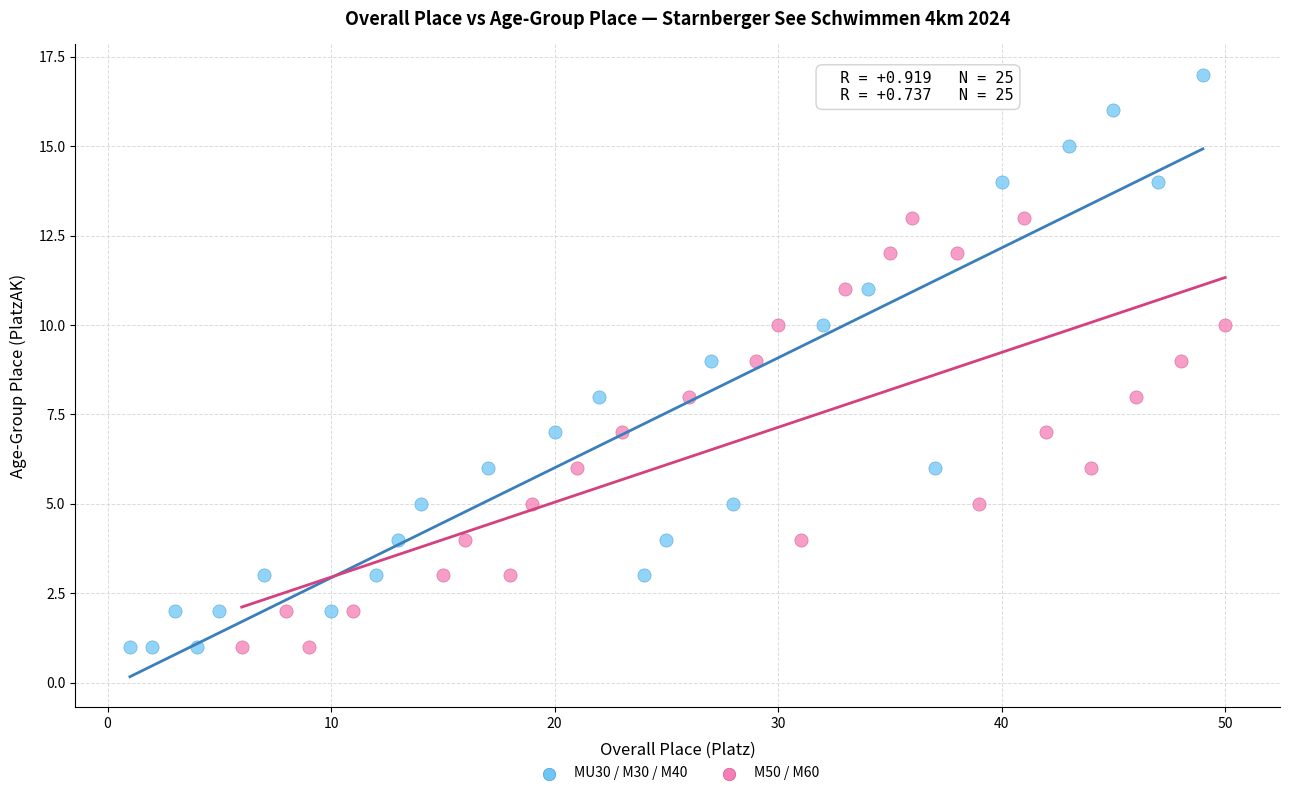

What are all the series names shown in the legend?

MU30 / M30 / M40, M50 / M60